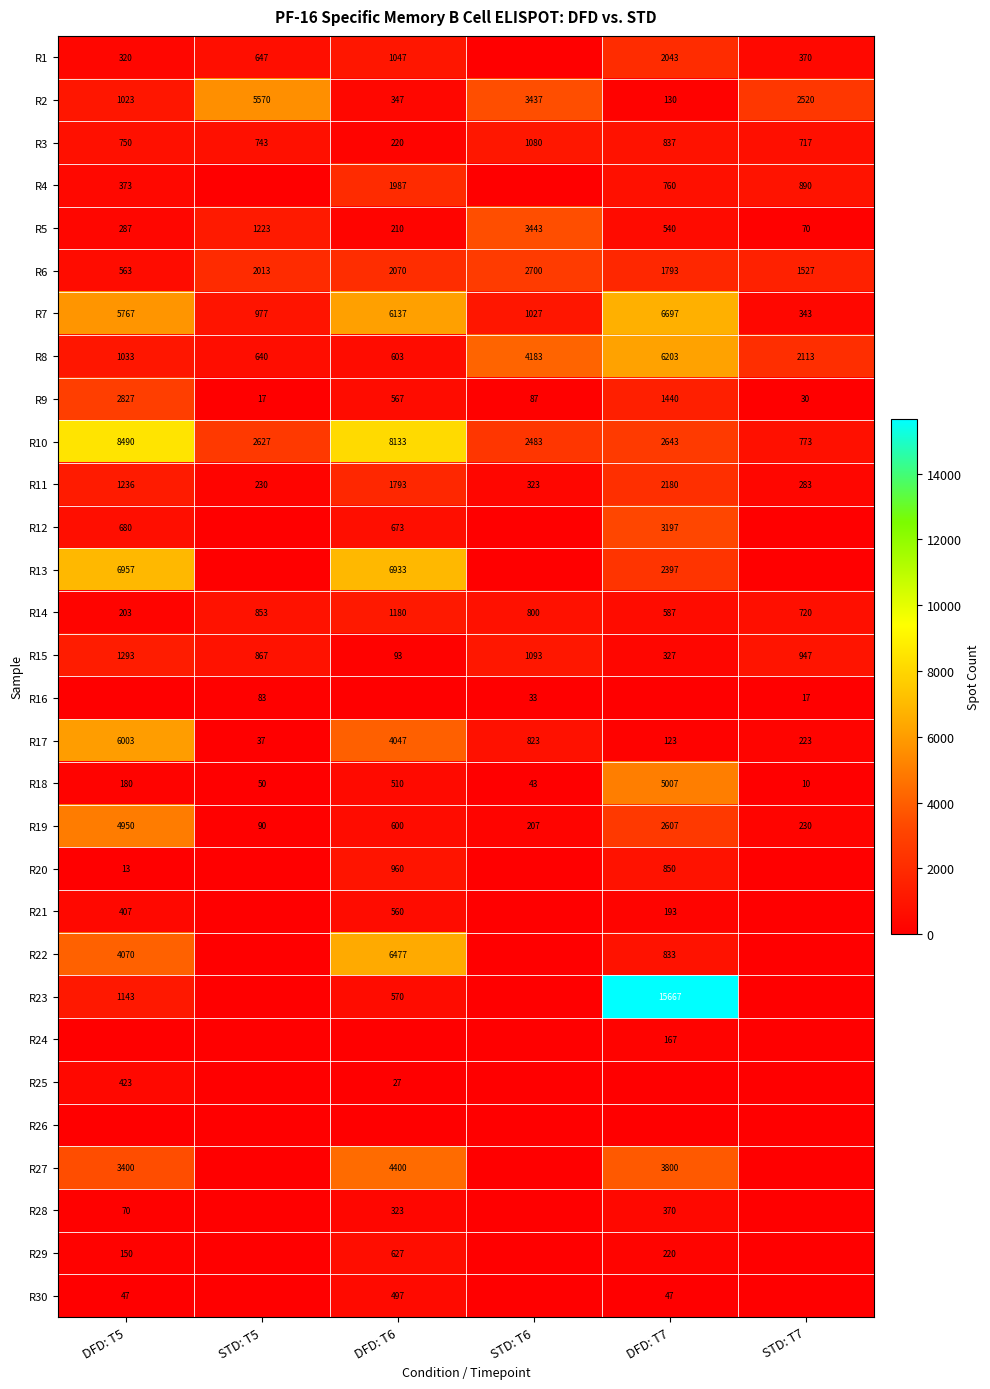

At which label does R3 reach its peak?

STD: T6